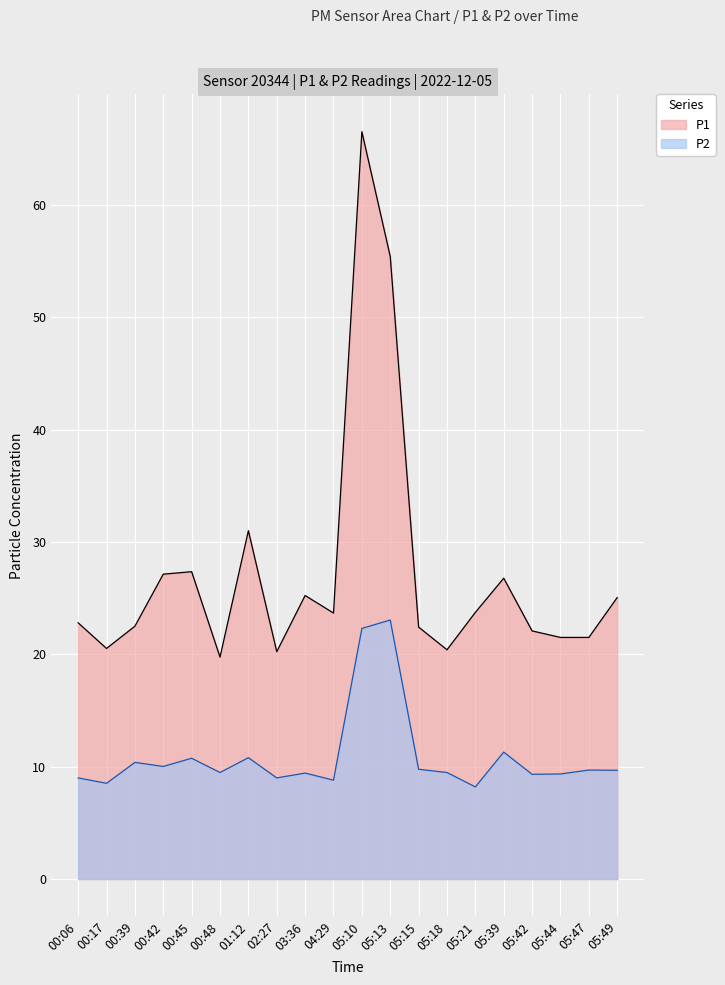

Where is P2 nearest to the value 15?

05:39